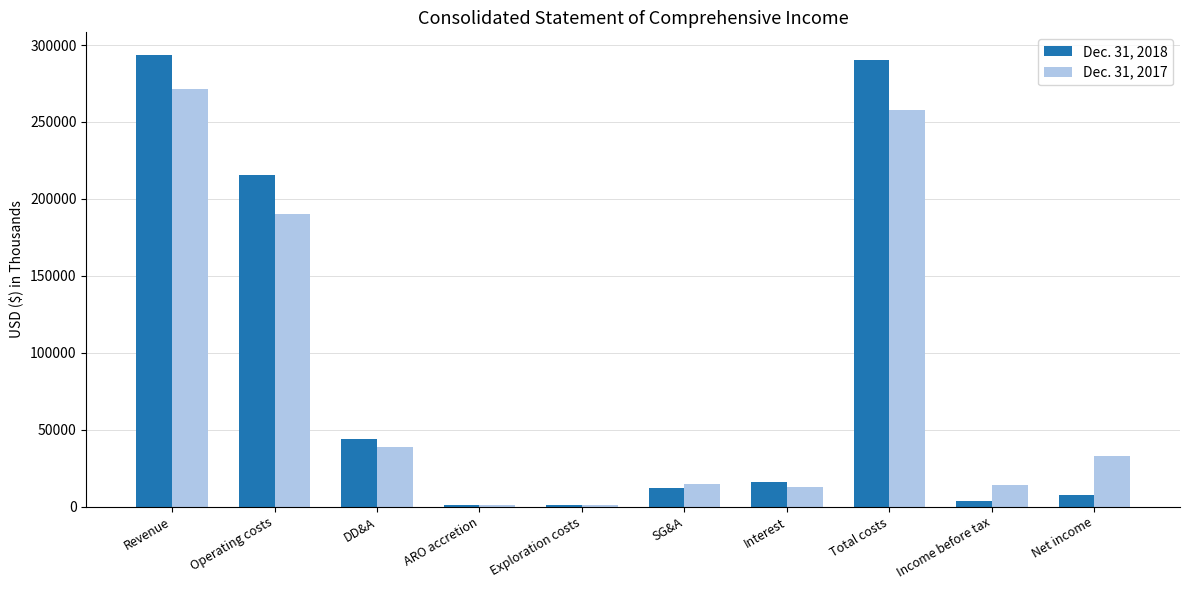

Which series has the largest total across all categories?

Dec. 31, 2018